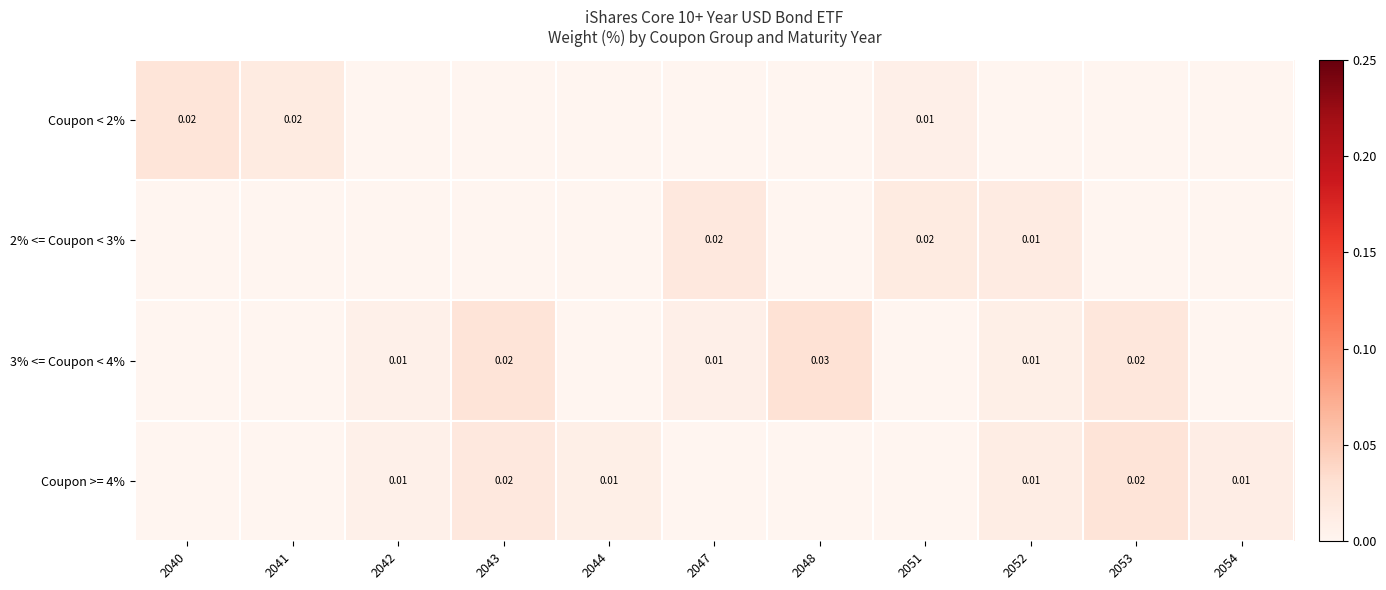

Which series has the widest spread of values?

3% <= Coupon < 4%